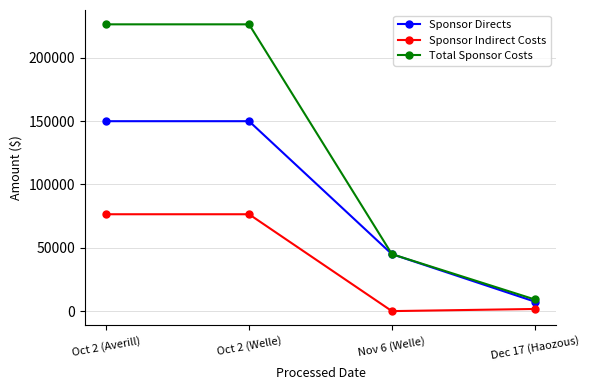

At how many categories does at least one series exceed 2100?

4